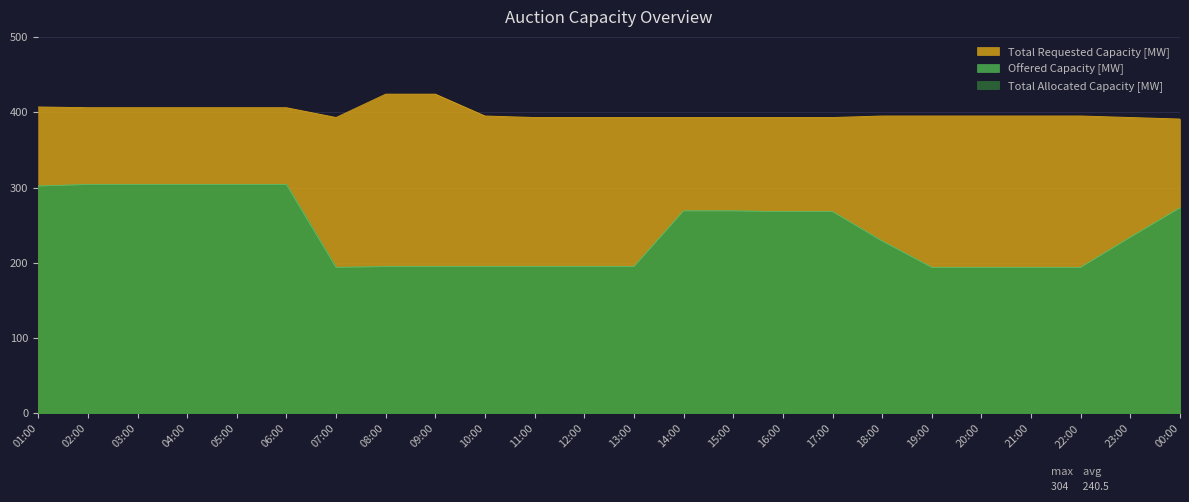

Between 05:00 and 20:00, which series saw the biggest shift?

Offered Capacity [MW]